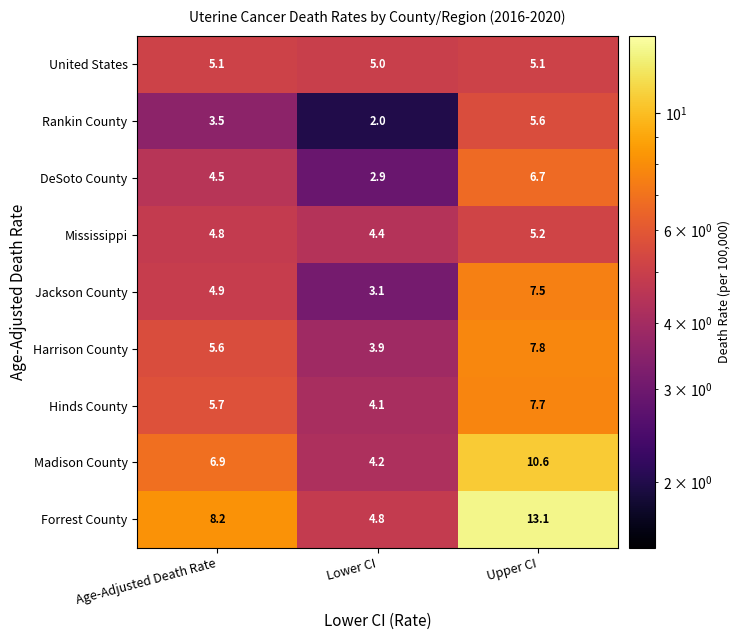

Where does the Jackson County series first go above 4?

Age-Adjusted Death Rate